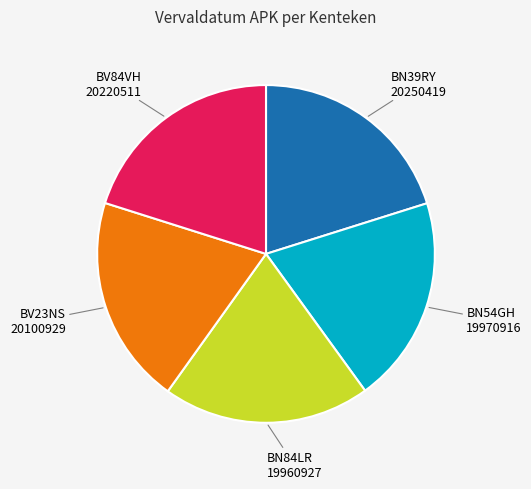

Is there a majority slice in this chart?

No